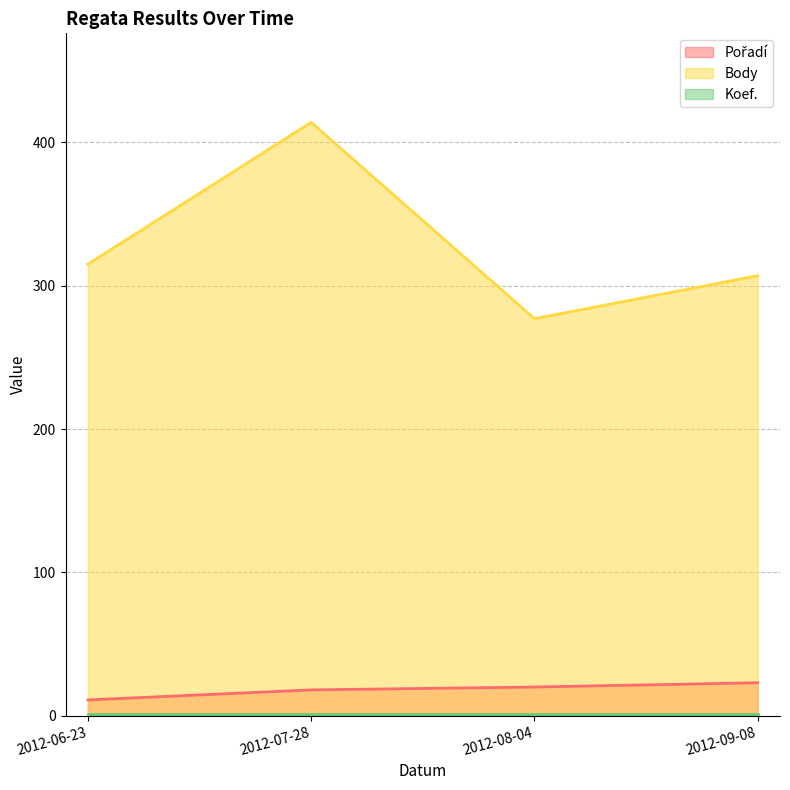

True or false: Pořadí and Body intersect in this chart.

False